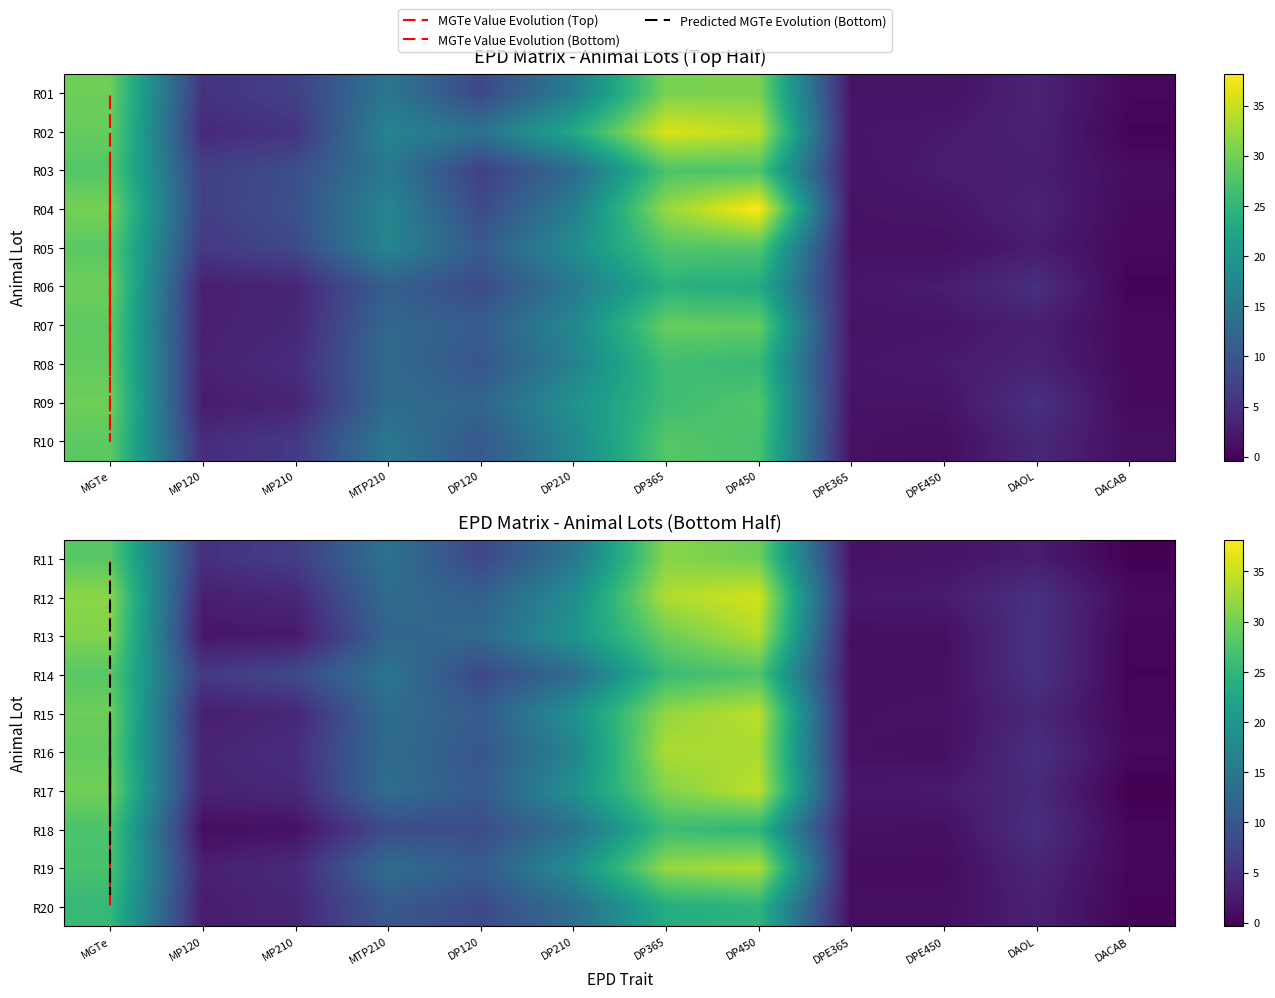

Reading right to left, transcribe all the data shown in this chart.

R01: DACAB=0.5	DAOL=3.4	DPE450=1.6	DPE365=1.6	DP450=30.6	DP365=30.4	DP210=15.9	DP120=8.0	MTP210=14.9	MP210=7.0	MP120=5.3	MGTe=29.6
R02: DACAB=-0.0	DAOL=3.2	DPE450=2.4	DPE365=2.0	DP450=34.3	DP365=36.1	DP210=22.9	DP120=14.2	MTP210=16.9	MP210=5.5	MP120=4.3	MGTe=29.1
R03: DACAB=1.0	DAOL=2.8	DPE450=2.6	DPE365=1.8	DP450=27.5	DP365=27.3	DP210=12.9	DP120=6.8	MTP210=15.3	MP210=8.8	MP120=6.8	MGTe=27.9
R04: DACAB=0.6	DAOL=3.4	DPE450=1.8	DPE365=1.6	DP450=38.2	DP365=32.1	DP210=15.9	DP120=8.4	MTP210=17.2	MP210=9.2	MP120=6.8	MGTe=30.2
R05: DACAB=0.5	DAOL=2.6	DPE450=1.3	DPE365=1.4	DP450=27.8	DP365=27.7	DP210=18.3	DP120=10.5	MTP210=17.2	MP210=8.0	MP120=6.0	MGTe=28.3
R06: DACAB=-0.1	DAOL=5.0	DPE450=2.6	DPE365=2.1	DP450=23.4	DP365=24.2	DP210=15.1	DP120=8.5	MTP210=11.2	MP210=3.7	MP120=2.9	MGTe=29.6
R07: DACAB=0.6	DAOL=2.9	DPE450=1.9	DPE365=1.6	DP450=29.0	DP365=29.2	DP210=17.5	DP120=10.9	MTP210=12.5	MP210=3.8	MP120=3.0	MGTe=28.6
R08: DACAB=0.5	DAOL=3.4	DPE450=2.4	DPE365=2.0	DP450=25.6	DP365=26.4	DP210=16.6	DP120=9.9	MTP210=12.8	MP210=4.5	MP120=3.2	MGTe=28.9
R09: DACAB=0.6	DAOL=5.2	DPE450=1.7	DPE365=1.6	DP450=27.9	DP365=26.1	DP210=19.2	DP120=12.1	MTP210=13.1	MP210=3.5	MP120=2.6	MGTe=29.7
R10: DACAB=1.1	DAOL=4.0	DPE450=1.0	DPE365=1.4	DP450=27.1	DP365=28.0	DP210=17.7	DP120=10.2	MTP210=15.0	MP210=6.1	MP120=4.6	MGTe=28.5
R11: DACAB=-0.2	DAOL=2.6	DPE450=1.8	DPE365=1.5	DP450=29.8	DP365=31.2	DP210=14.8	DP120=7.8	MTP210=14.1	MP210=6.7	MP120=5.1	MGTe=28.2
R12: DACAB=0.6	DAOL=5.2	DPE450=2.6	DPE365=2.3	DP450=35.6	DP365=33.6	DP210=18.4	DP120=11.4	MTP210=13.1	MP210=3.8	MP120=3.0	MGTe=31.4
R13: DACAB=0.1	DAOL=5.3	DPE450=1.1	DPE365=1.1	DP450=33.7	DP365=29.6	DP210=19.6	DP120=12.7	MTP210=12.0	MP210=2.2	MP120=2.0	MGTe=30.8
R14: DACAB=0.1	DAOL=5.3	DPE450=1.2	DPE365=1.2	DP450=27.6	DP365=25.9	DP210=12.9	DP120=8.0	MTP210=14.7	MP210=8.2	MP120=6.0	MGTe=28.2
R15: DACAB=0.2	DAOL=3.9	DPE450=1.4	DPE365=1.2	DP450=34.2	DP365=31.9	DP210=18.9	DP120=10.8	MTP210=13.2	MP210=3.8	MP120=2.9	MGTe=29.6
R16: DACAB=0.5	DAOL=5.0	DPE450=1.2	DPE365=1.3	DP450=33.1	DP365=33.4	DP210=16.8	DP120=9.9	MTP210=13.1	MP210=4.7	MP120=3.5	MGTe=28.9
R17: DACAB=-0.4	DAOL=4.2	DPE450=2.5	DPE365=2.1	DP450=34.4	DP365=31.0	DP210=19.0	DP120=10.5	MTP210=13.5	MP210=4.0	MP120=3.4	MGTe=29.9
R18: DACAB=0.2	DAOL=4.9	DPE450=1.3	DPE365=1.3	DP450=24.9	DP365=26.0	DP210=13.9	DP120=8.7	MTP210=8.4	MP210=1.4	MP120=1.0	MGTe=27.3
R19: DACAB=0.2	DAOL=3.7	DPE450=0.8	DPE365=0.9	DP450=33.6	DP365=32.1	DP210=18.4	DP120=10.8	MTP210=13.4	MP210=4.2	MP120=3.0	MGTe=27.1
R20: DACAB=0.0	DAOL=3.0	DPE450=1.1	DPE365=1.1	DP450=24.7	DP365=23.5	DP210=13.4	DP120=8.3	MTP210=10.3	MP210=3.6	MP120=2.6	MGTe=25.4